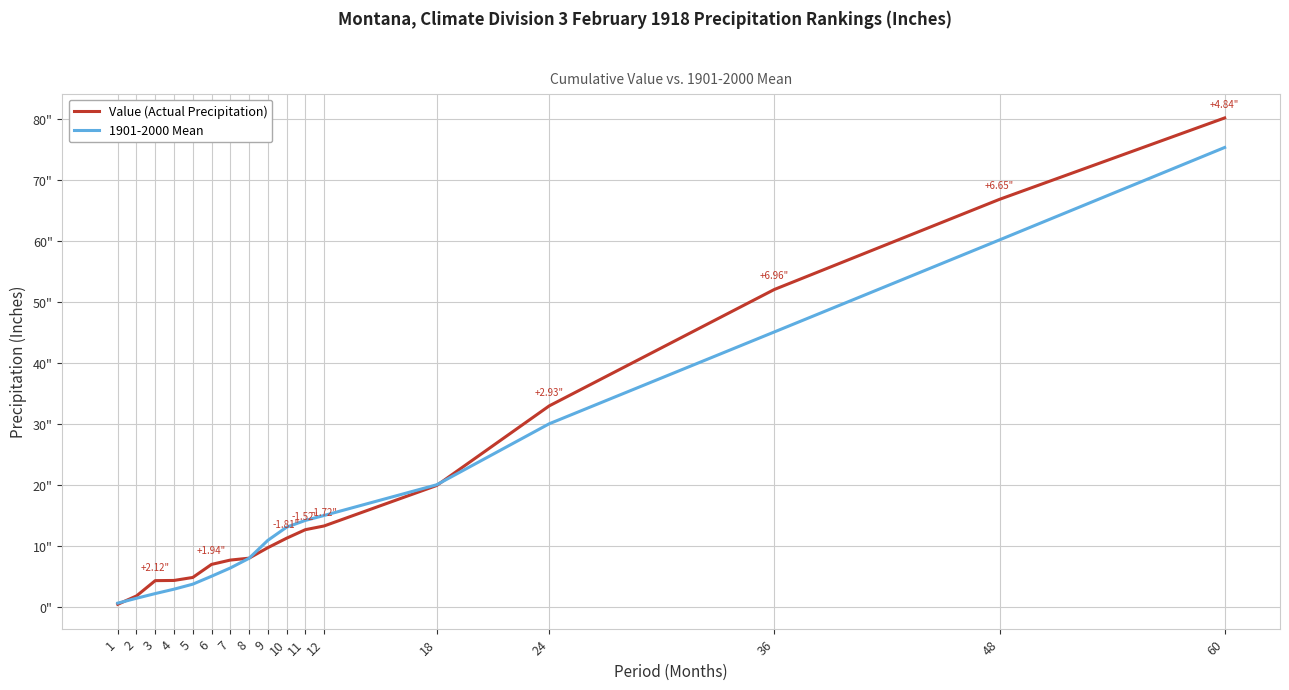

Is this an area chart (filled region under the line)?

No